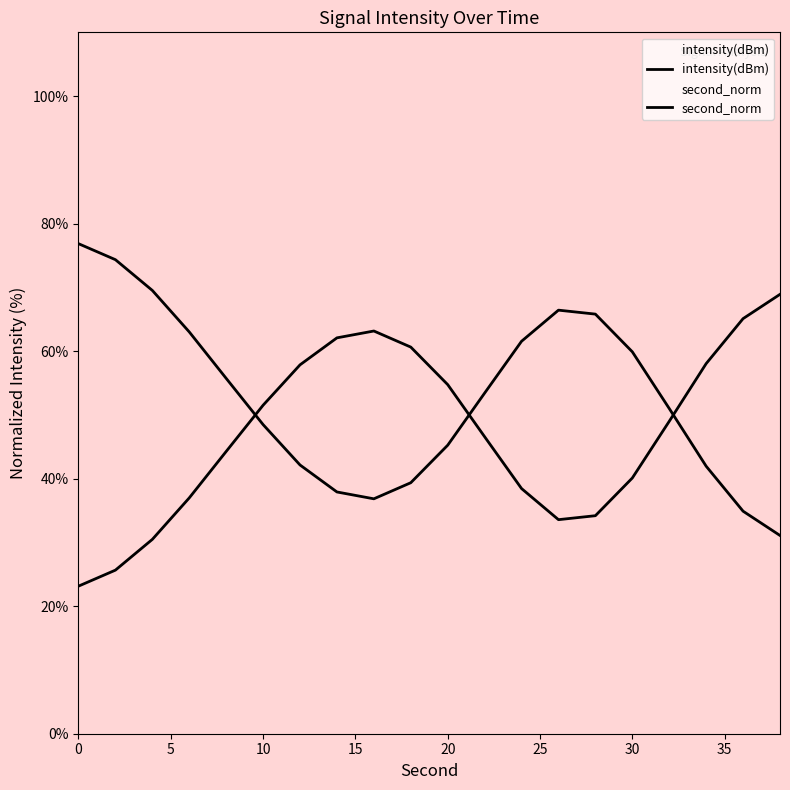

What is the greatest value displayed?

76.9